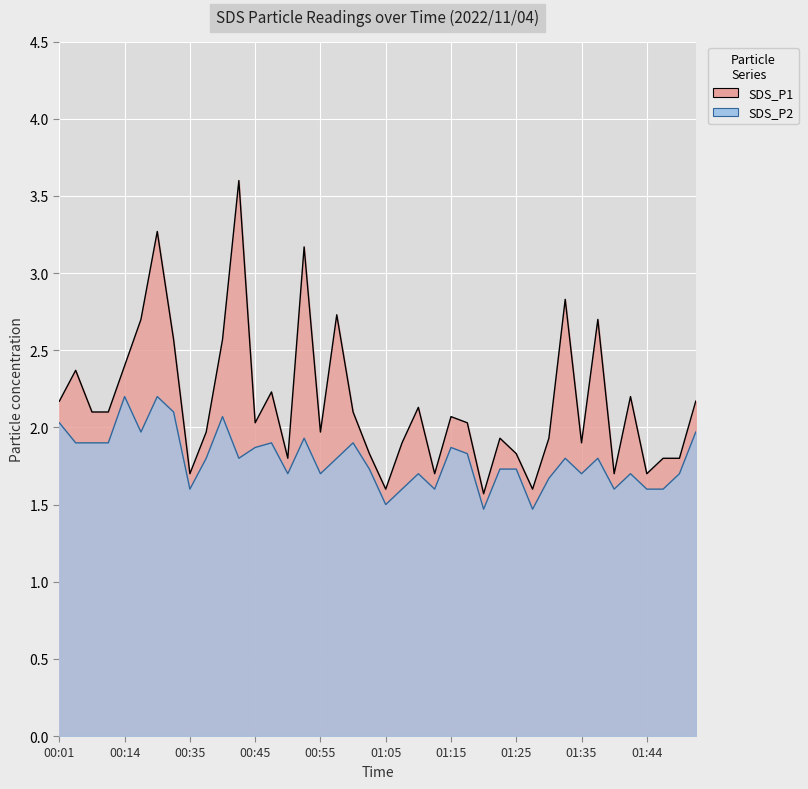

What is the label of the 40th point from the left?

01:52